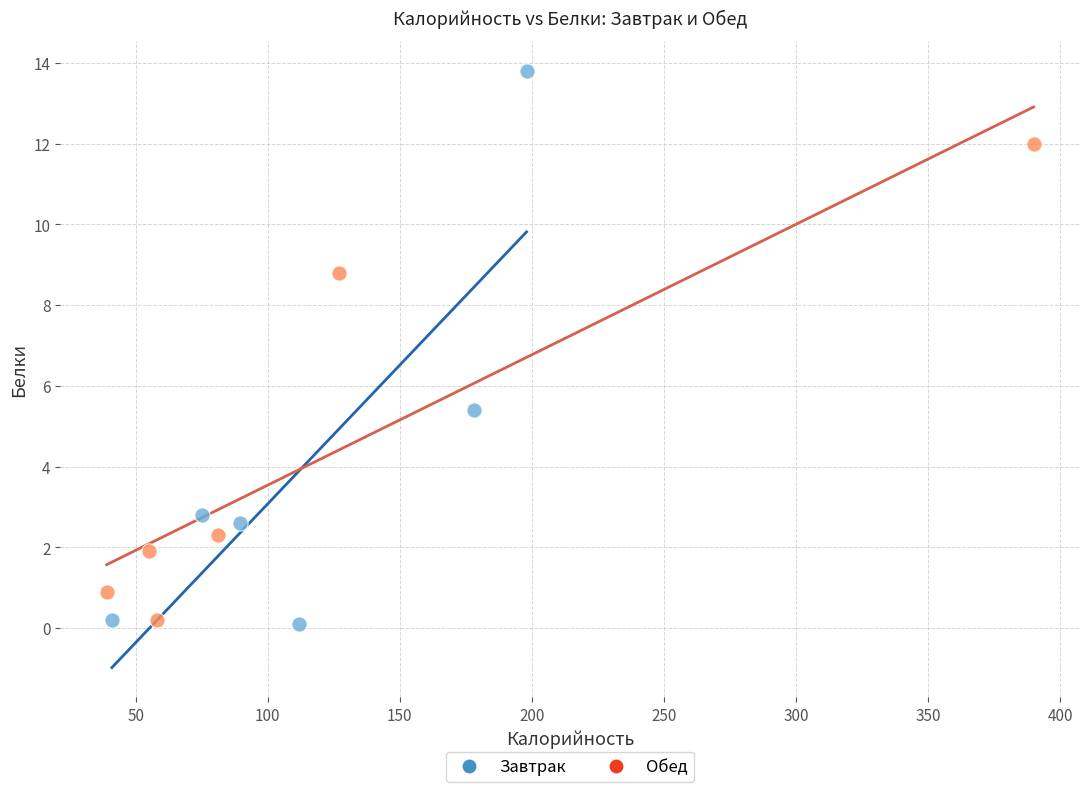

Which series reaches the maximum Y coordinate?

Завтрак